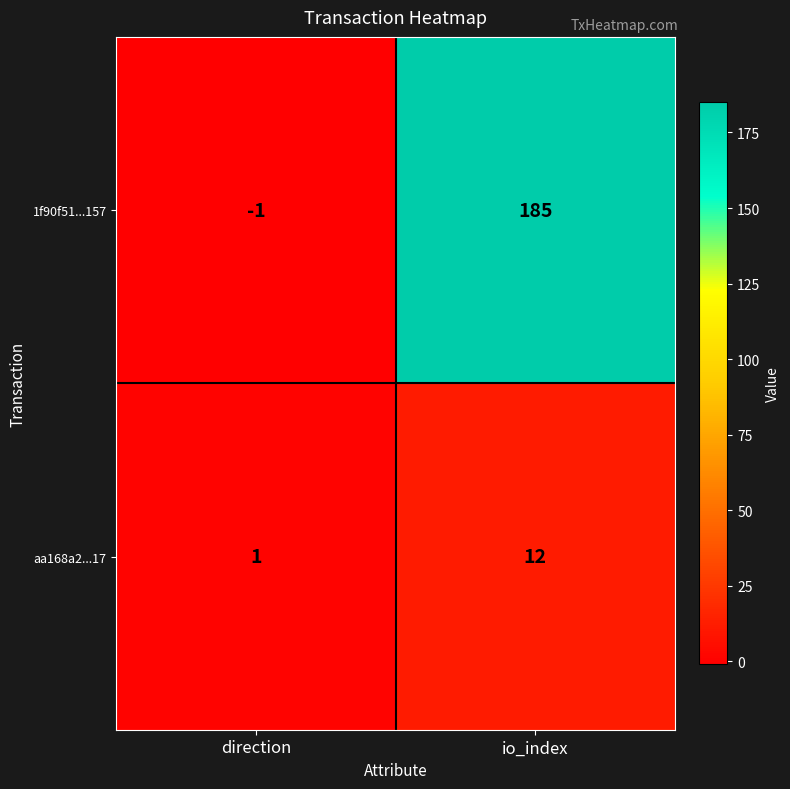

What is the total value across all series at io_index?

197